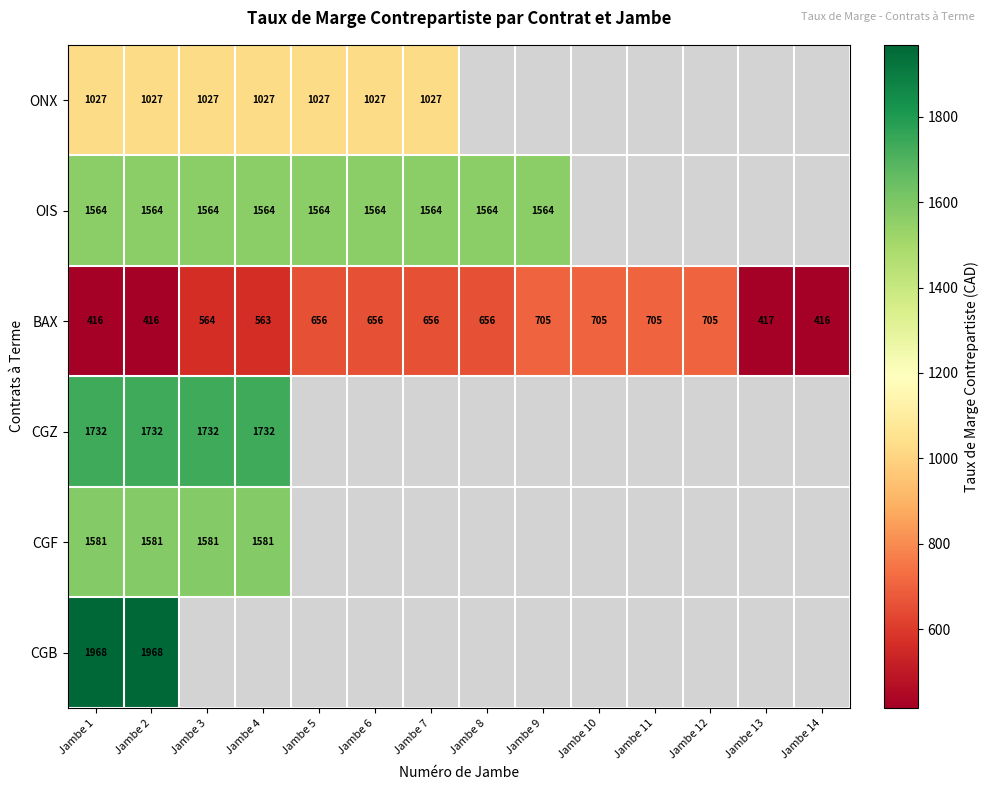

At how many categories does at least one series exceed 1606?

4